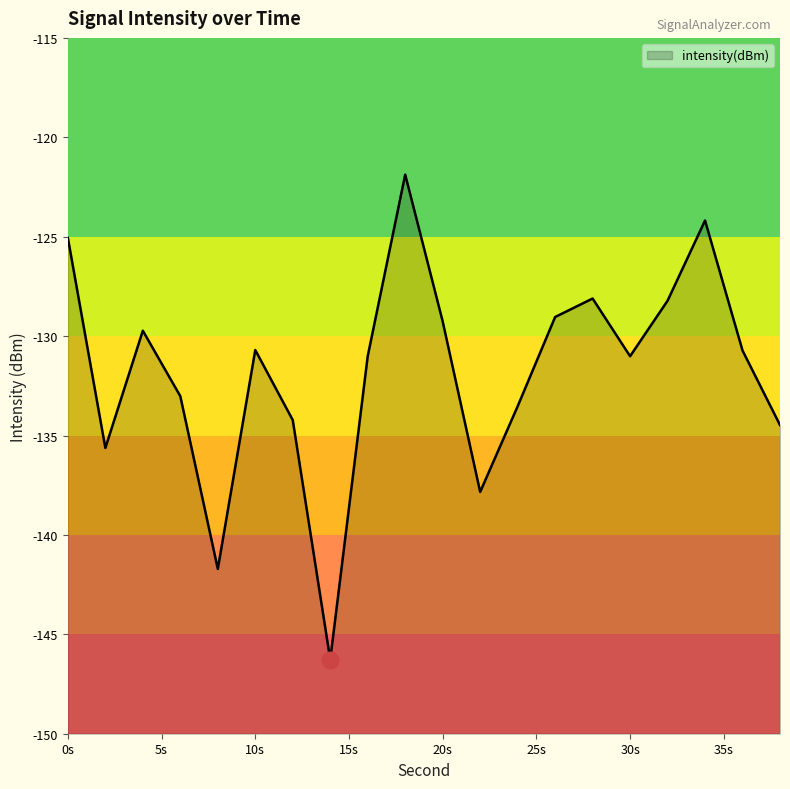

What is the change in value from 4 to 16?

-1.3